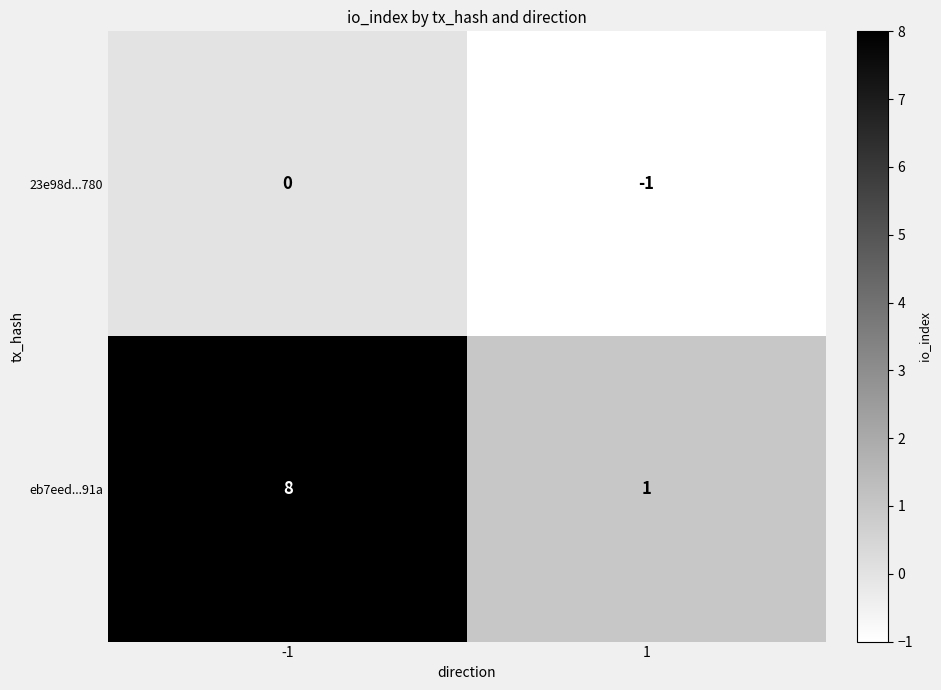

Is it true that 23e98d...780 equals -1 at -1?

False